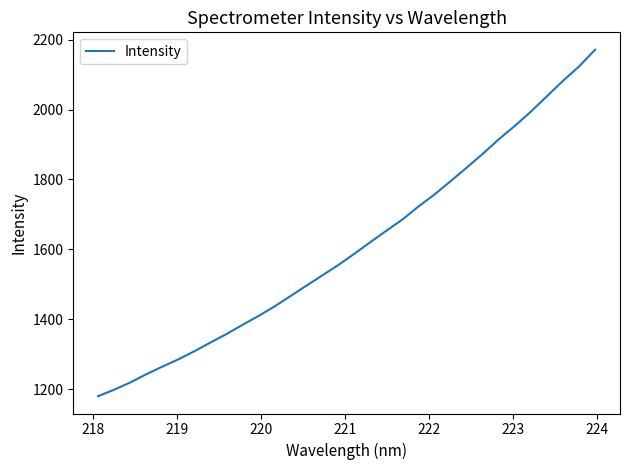

What is the difference between the maximum and minimum values?

990.8